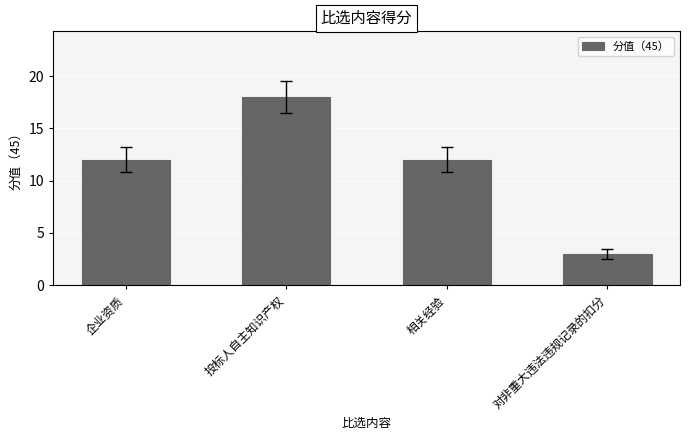

What is the label of the 3rd bar from the right?

投标人自主知识产权